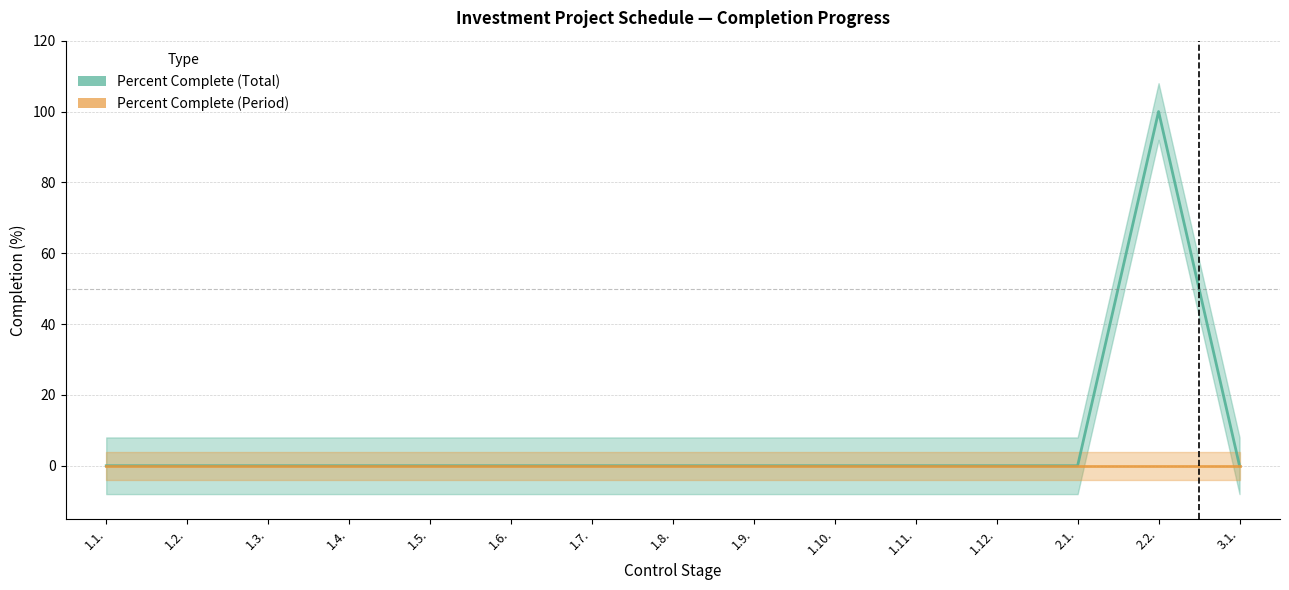

Rank the series at 1.3. from lowest to highest value.

Percent Complete (Total), Percent Complete (Period)